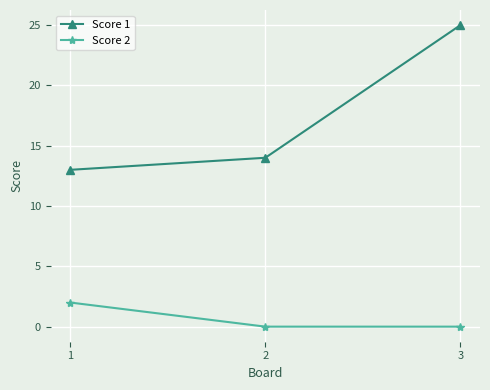

Does the chart display data point markers on the line(s)?

Yes